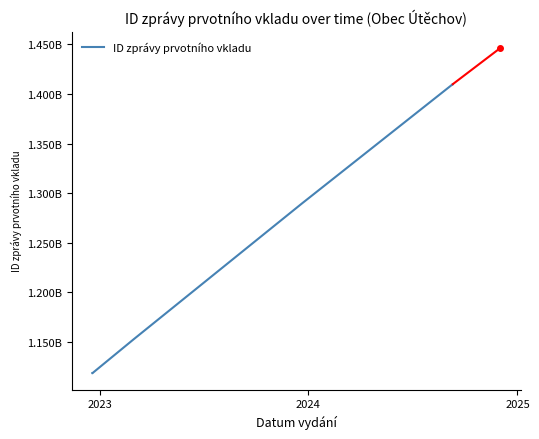

Is it true that the value at 5 is 2079628009?

False